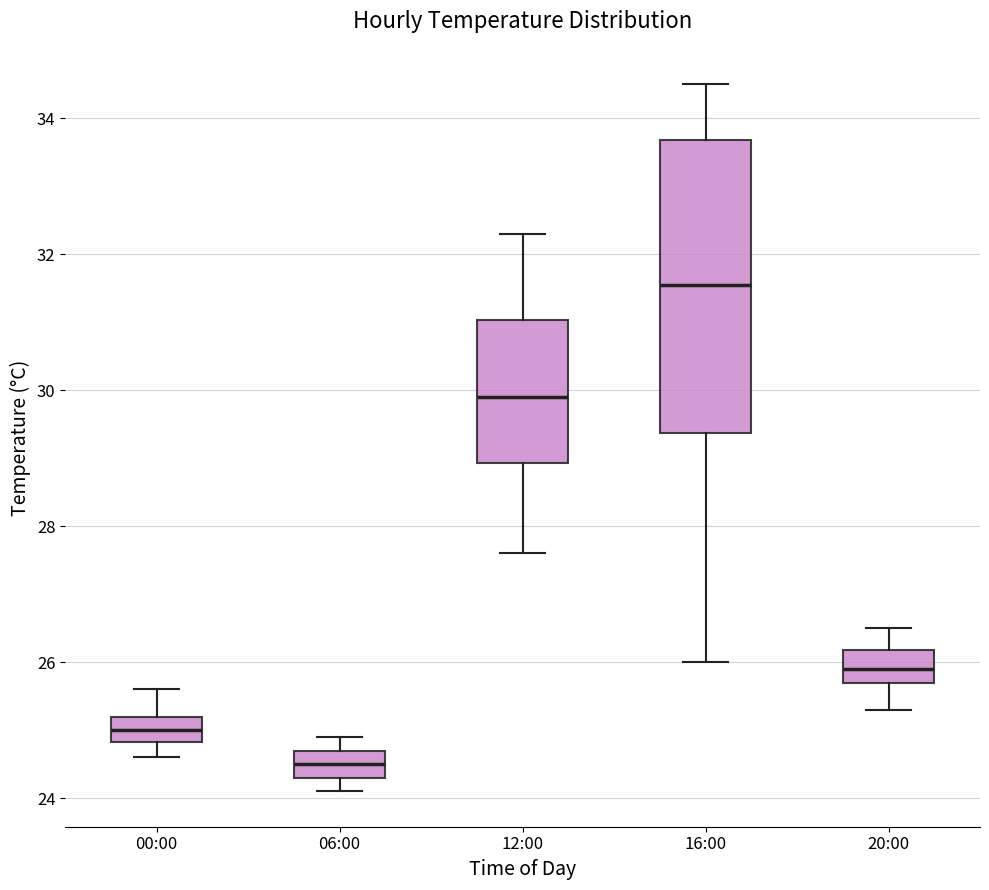

Which box is the tallest, from its lower edge to its upper edge?

16:00